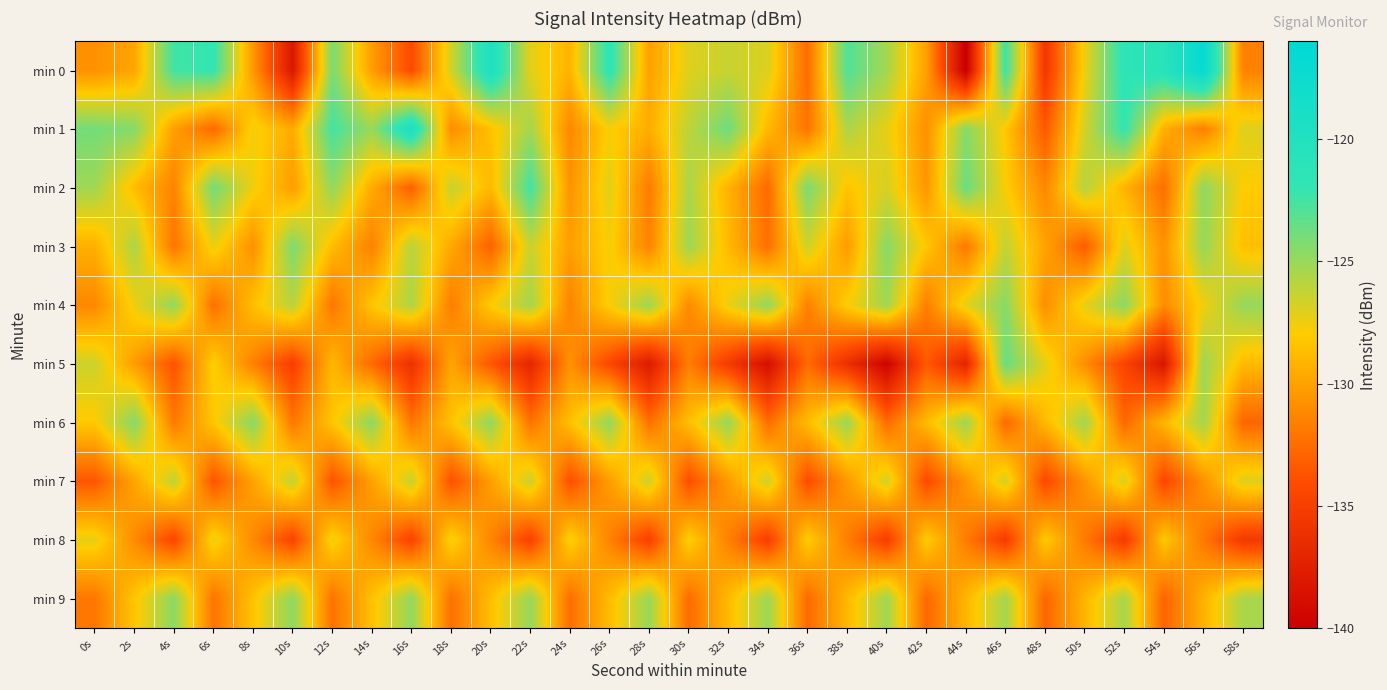

Reading left to right, what are all the values shown in this chart?

min 0: 0s=-130.8	2s=-129.8	4s=-122.5	6s=-122.0	8s=-130.4	10s=-138.2	12s=-124.1	14s=-130.2	16s=-134.2	18s=-126.7	20s=-119.7	22s=-127.2	24s=-129.1	26s=-121.5	28s=-130.1	30s=-127.1	32s=-126.4	34s=-127.0	36s=-132.5	38s=-122.9	40s=-125.4	42s=-130.0	44s=-140.2	46s=-122.3	48s=-135.6	50s=-127.5	52s=-121.4	54s=-120.8	56s=-116.7	58s=-131.5
min 1: 0s=-123.9	2s=-124.4	4s=-130.1	6s=-132.7	8s=-127.6	10s=-129.6	12s=-122.5	14s=-125.0	16s=-119.4	18s=-131.0	20s=-128.5	22s=-125.3	24s=-131.2	26s=-127.8	28s=-129.4	30s=-126.1	32s=-123.7	34s=-128.9	36s=-132.1	38s=-125.6	40s=-127.3	42s=-130.8	44s=-124.5	46s=-128.2	48s=-133.4	50s=-126.7	52s=-121.9	54s=-129.3	56s=-131.6	58s=-127.0
min 2: 0s=-125.2	2s=-128.7	4s=-131.4	6s=-123.9	8s=-127.6	10s=-130.2	12s=-124.8	14s=-129.5	16s=-133.1	18s=-126.3	20s=-128.9	22s=-122.4	24s=-130.7	26s=-127.1	28s=-131.8	30s=-125.5	32s=-129.2	34s=-132.6	36s=-124.1	38s=-128.4	40s=-126.8	42s=-130.5	44s=-123.6	46s=-127.9	48s=-131.2	50s=-125.8	52s=-129.1	54s=-132.4	56s=-124.7	58s=-128.0
min 3: 0s=-129.3	2s=-125.6	4s=-132.1	6s=-127.4	8s=-130.8	10s=-124.2	12s=-128.7	14s=-131.5	16s=-125.9	18s=-129.6	20s=-133.0	22s=-126.4	24s=-130.1	26s=-127.7	28s=-131.4	30s=-125.1	32s=-128.8	34s=-132.3	36s=-126.6	38s=-130.3	40s=-124.5	42s=-128.2	44s=-131.9	46s=-126.2	48s=-129.9	50s=-133.3	52s=-127.0	54s=-130.7	56s=-124.9	58s=-128.6
min 4: 0s=-131.2	2s=-127.5	4s=-124.8	6s=-132.3	8s=-128.6	10s=-125.9	12s=-132.0	14s=-128.3	16s=-125.6	18s=-131.7	20s=-128.0	22s=-125.3	24s=-131.4	26s=-127.8	28s=-125.1	30s=-131.1	32s=-127.5	34s=-124.8	36s=-131.5	38s=-127.9	40s=-125.2	42s=-131.6	44s=-127.2	46s=-124.5	48s=-130.9	50s=-127.3	52s=-124.6	54s=-131.0	56s=-127.6	58s=-124.9
min 5: 0s=-126.5	2s=-130.2	4s=-133.7	6s=-127.8	8s=-131.5	10s=-135.0	12s=-128.9	14s=-132.6	16s=-136.1	18s=-129.8	20s=-133.5	22s=-137.0	24s=-130.7	26s=-134.4	28s=-137.9	30s=-131.6	32s=-135.3	34s=-138.8	36s=-132.5	38s=-136.2	40s=-139.7	42s=-133.4	44s=-137.1	46s=-123.5	48s=-127.2	50s=-130.9	52s=-134.6	54s=-138.3	56s=-125.1	58s=-128.8
min 6: 0s=-128.1	2s=-124.4	4s=-131.9	6s=-128.2	8s=-124.5	10s=-132.0	12s=-128.3	14s=-124.6	16s=-132.1	18s=-128.4	20s=-124.7	22s=-132.2	24s=-128.5	26s=-124.8	28s=-132.3	30s=-128.6	32s=-124.9	34s=-132.4	36s=-128.7	38s=-125.0	40s=-132.5	42s=-128.8	44s=-125.1	46s=-132.6	48s=-128.9	50s=-125.2	52s=-132.7	54s=-129.0	56s=-125.3	58s=-132.8
min 7: 0s=-133.5	2s=-129.8	4s=-126.1	6s=-133.6	8s=-129.9	10s=-126.2	12s=-133.7	14s=-130.0	16s=-126.3	18s=-133.8	20s=-130.1	22s=-126.4	24s=-133.9	26s=-130.2	28s=-126.5	30s=-134.0	32s=-130.3	34s=-126.6	36s=-134.1	38s=-130.4	40s=-126.7	42s=-134.2	44s=-130.5	46s=-126.8	48s=-134.3	50s=-130.6	52s=-126.9	54s=-134.4	56s=-130.7	58s=-127.0
min 8: 0s=-127.3	2s=-131.0	4s=-134.5	6s=-127.4	8s=-131.1	10s=-134.6	12s=-127.5	14s=-131.2	16s=-134.7	18s=-127.6	20s=-131.3	22s=-134.8	24s=-127.7	26s=-131.4	28s=-134.9	30s=-127.8	32s=-131.5	34s=-135.0	36s=-127.9	38s=-131.6	40s=-135.1	42s=-128.0	44s=-131.7	46s=-135.2	48s=-128.1	50s=-131.8	52s=-135.3	54s=-128.2	56s=-131.9	58s=-135.4
min 9: 0s=-132.0	2s=-128.3	4s=-124.6	6s=-132.1	8s=-128.4	10s=-124.7	12s=-132.2	14s=-128.5	16s=-124.8	18s=-132.3	20s=-128.6	22s=-124.9	24s=-132.4	26s=-128.7	28s=-125.0	30s=-132.5	32s=-128.8	34s=-125.1	36s=-132.6	38s=-128.9	40s=-125.2	42s=-132.7	44s=-129.0	46s=-125.3	48s=-132.8	50s=-129.1	52s=-125.4	54s=-132.9	56s=-129.2	58s=-125.5